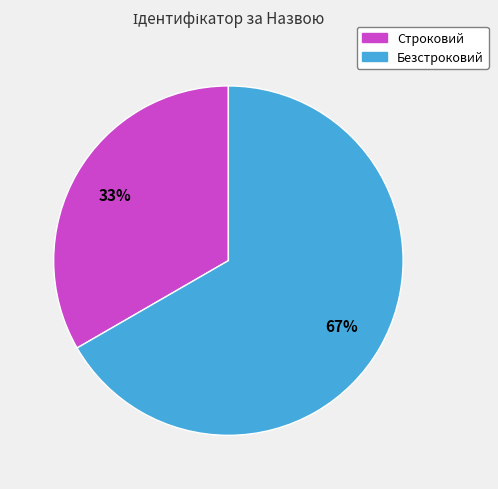

Approximately how many times larger is the value at Строковий compared to Безстроковий?

0.5